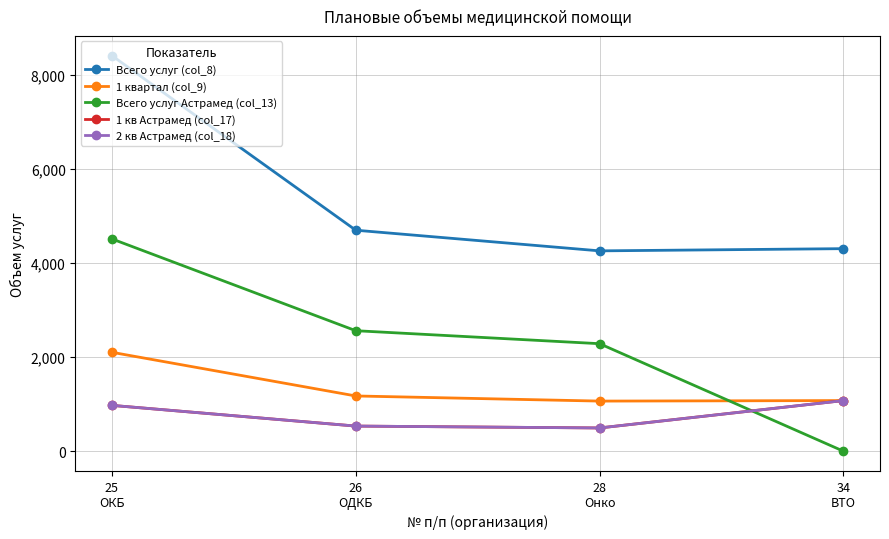

Rank the series at 25
ОКБ from highest to lowest value.

Всего услуг (col_8), Всего услуг Астрамед (col_13), 1 квартал (col_9), 1 кв Астрамед (col_17), 2 кв Астрамед (col_18)